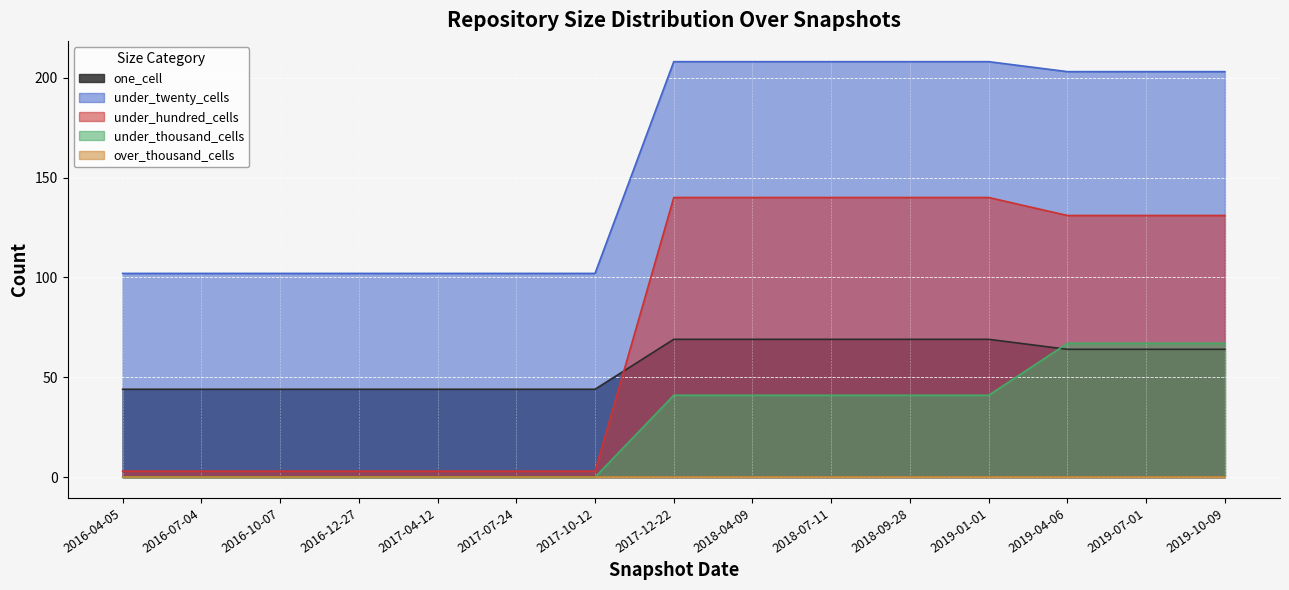

What position from the left is 2016-10-07?

3